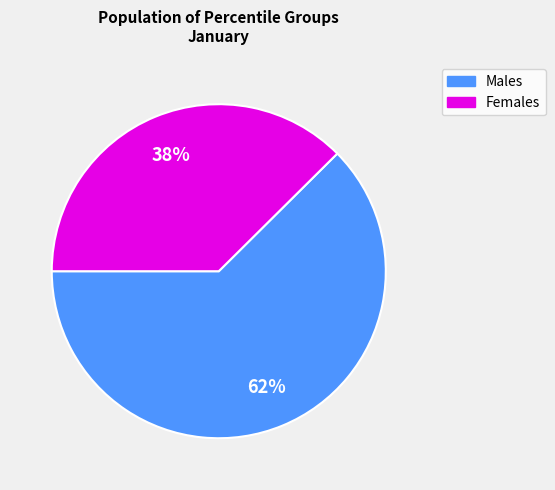

Is there any slice that represents more than half of the pie?

Yes